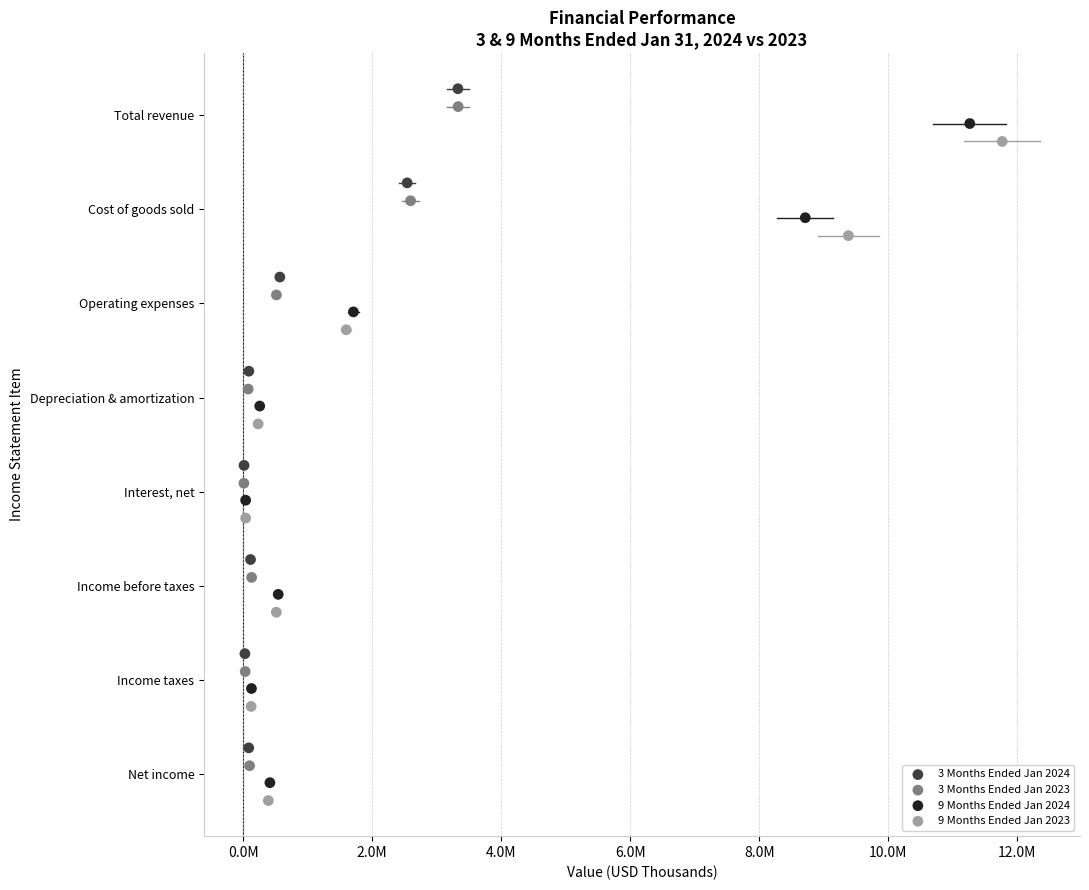

What are all the series names shown in the legend?

3 Months Ended Jan 2024, 3 Months Ended Jan 2023, 9 Months Ended Jan 2024, 9 Months Ended Jan 2023